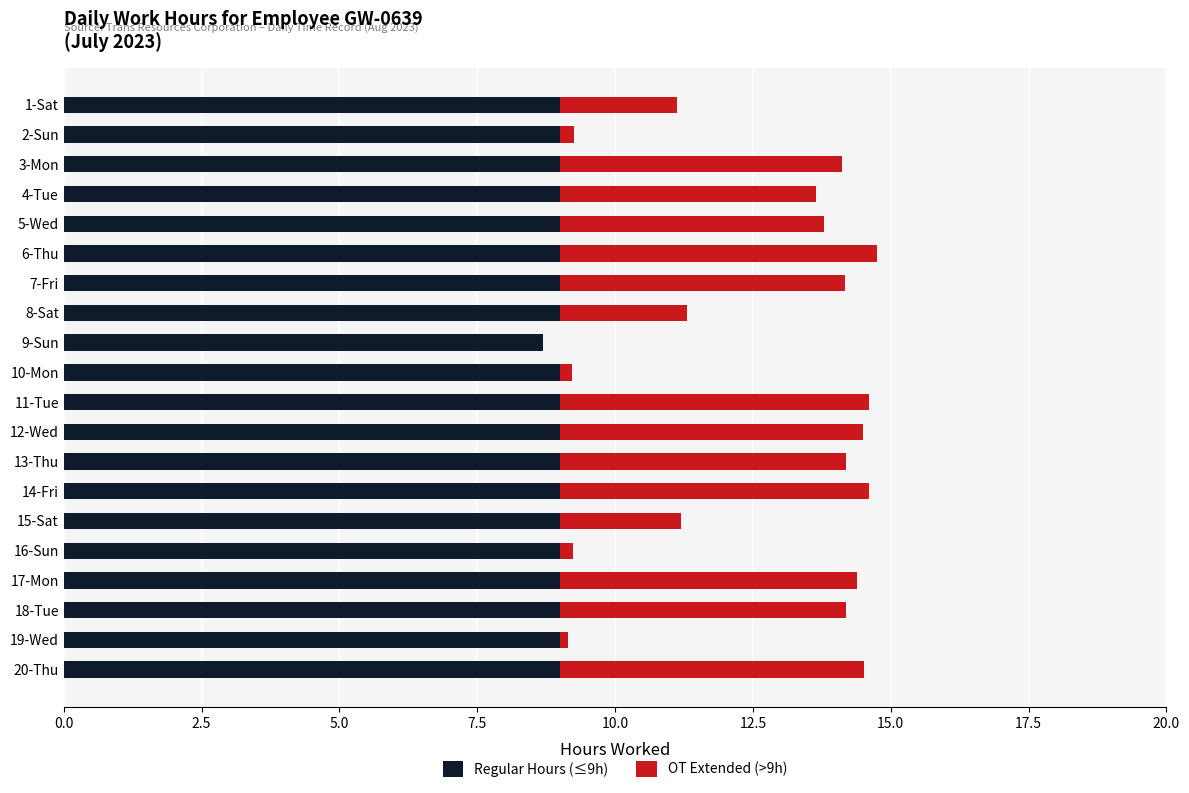

The Regular Hours (≤9h) series shows 4.4 at 19-Wed. True or false?

False